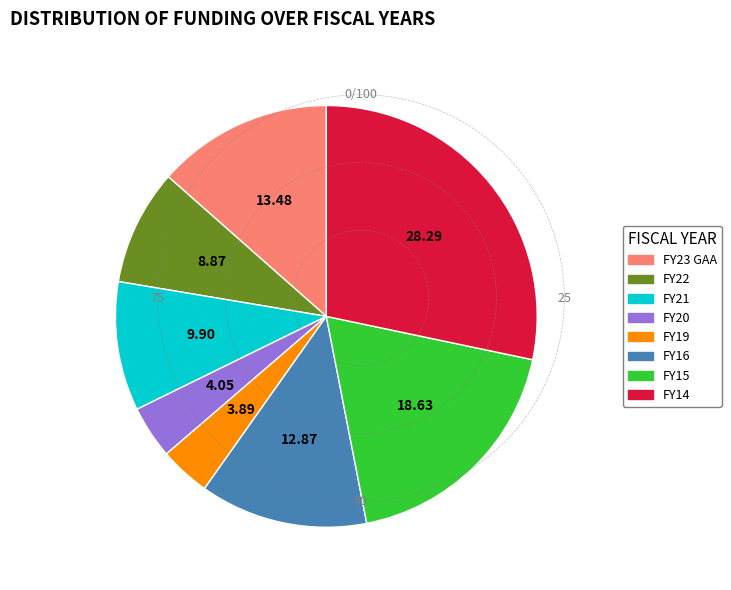

Is the sum of FY20 and FY15 greater than half?

No